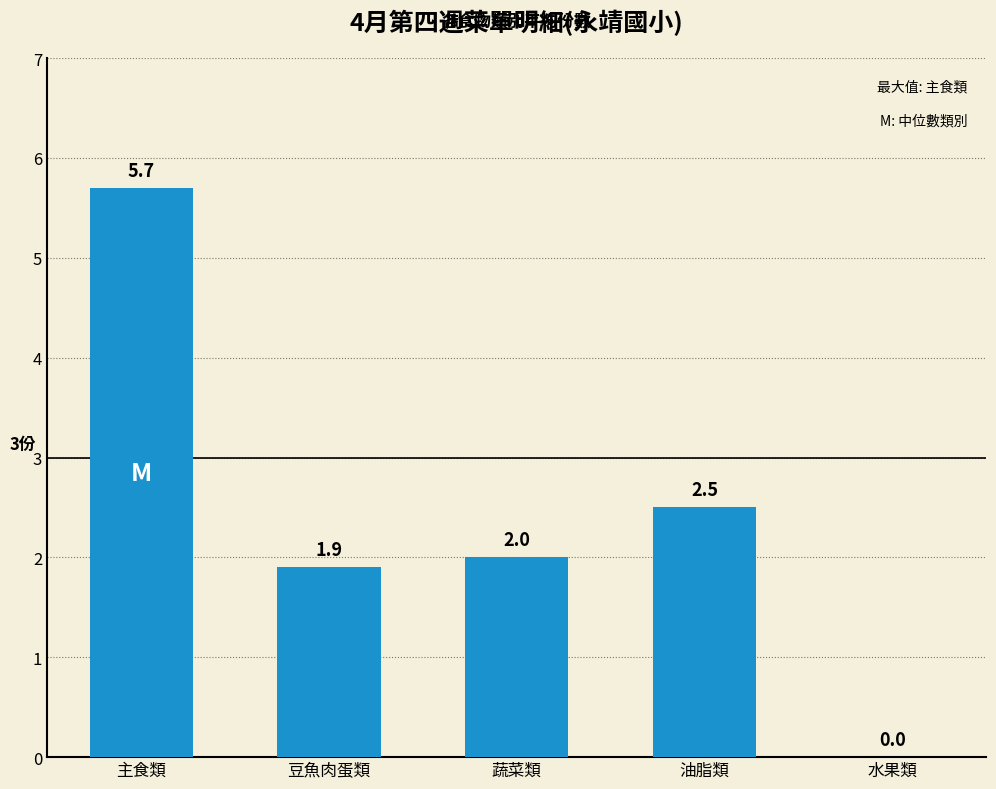

What is the sum of all values?

12.1